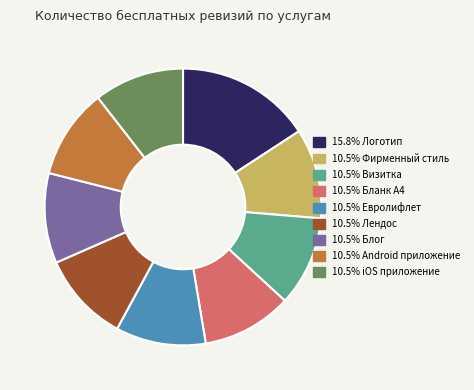

Does any single category account for the majority?

No